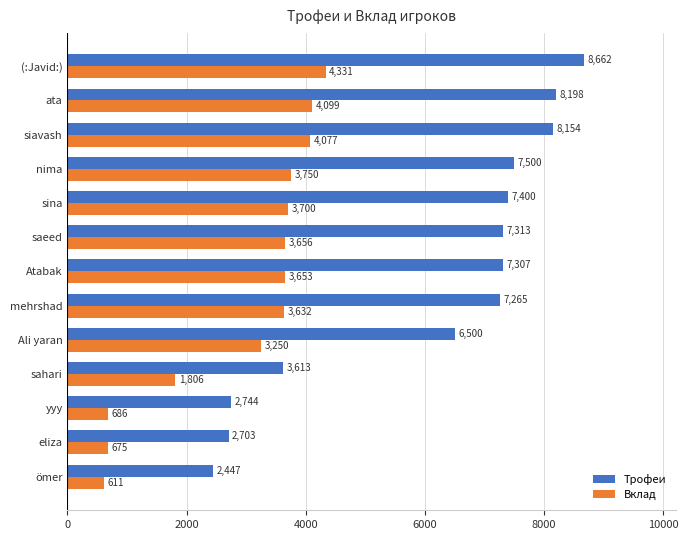

List the series in order of their peak value, lowest first.

Вклад, Трофеи